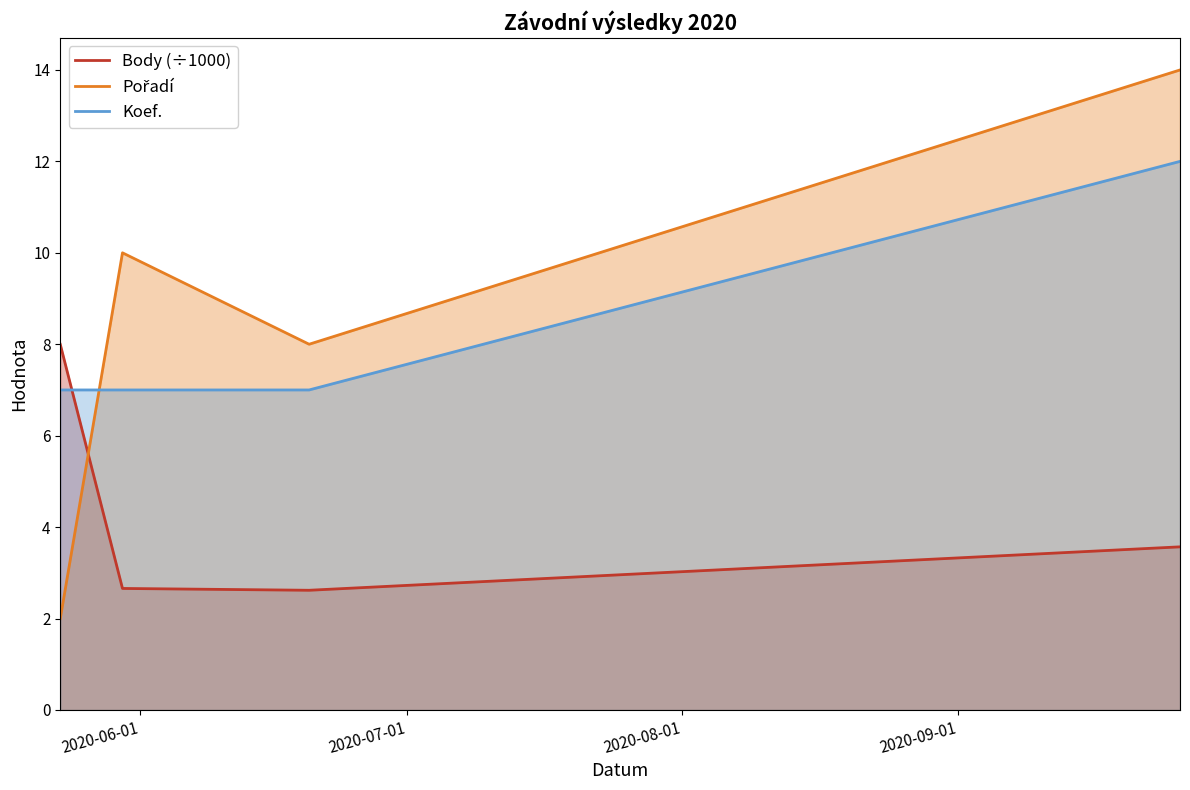

What is the minimum value for Koef.?

7.0